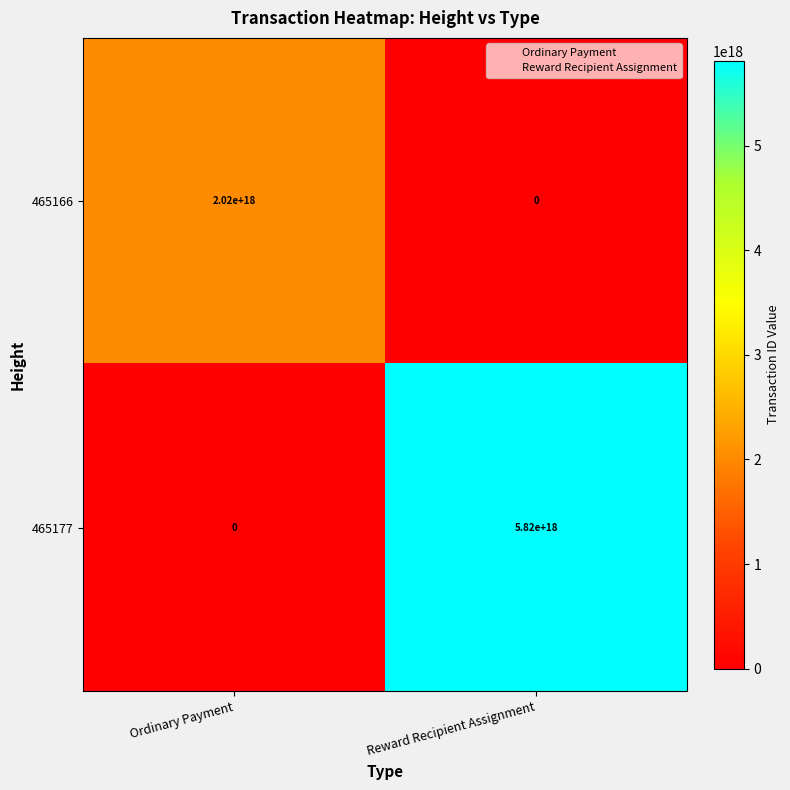

At which label does 465177 reach its peak?

Reward Recipient Assignment